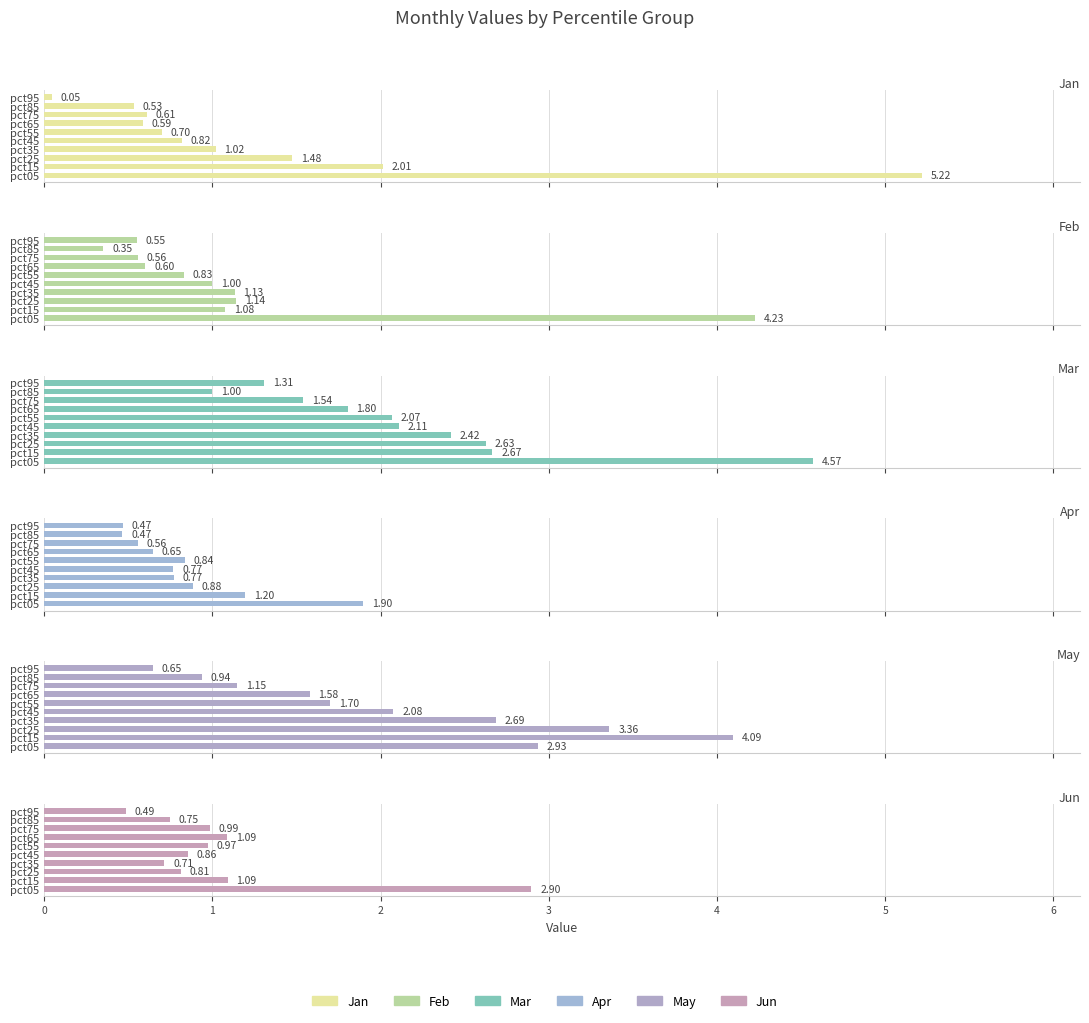

What are all the series names shown in the legend?

Jan, Feb, Mar, Apr, May, Jun